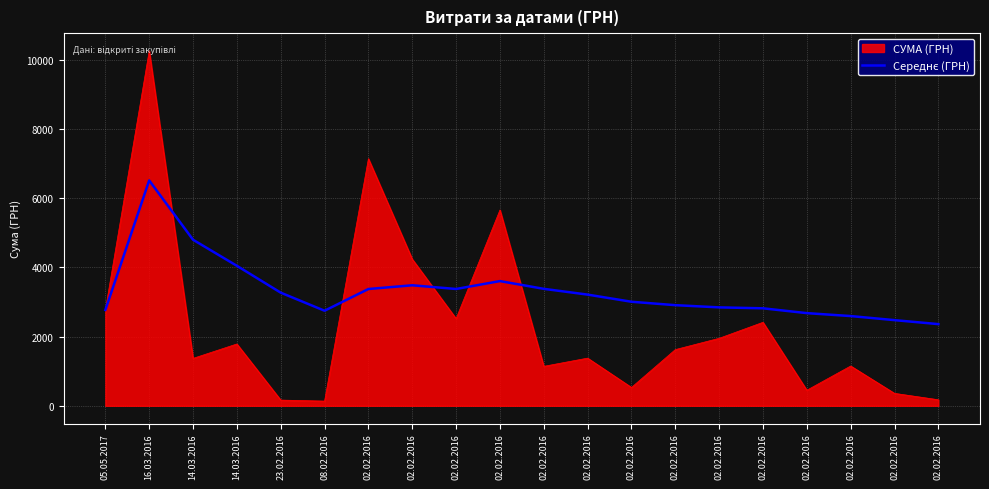

Reading right to left, extract all data points from this chart.

02.02.2016=2360.6	02.02.2016=2475.7	02.02.2016=2593.3	02.02.2016=2678.2	02.02.2016=2817.5	02.02.2016=2844.4	02.02.2016=2908.3	02.02.2016=3007.1	02.02.2016=3213.5	02.02.2016=3380.4	02.02.2016=3604.4	02.02.2016=3376.1	02.02.2016=3483.2	02.02.2016=3375.4	08.02.2016=2747.6	23.02.2016=3270.0	14.03.2016=4046.2	14.03.2016=4799.3	16.03.2016=6513.8	05.05.2017=2770.2